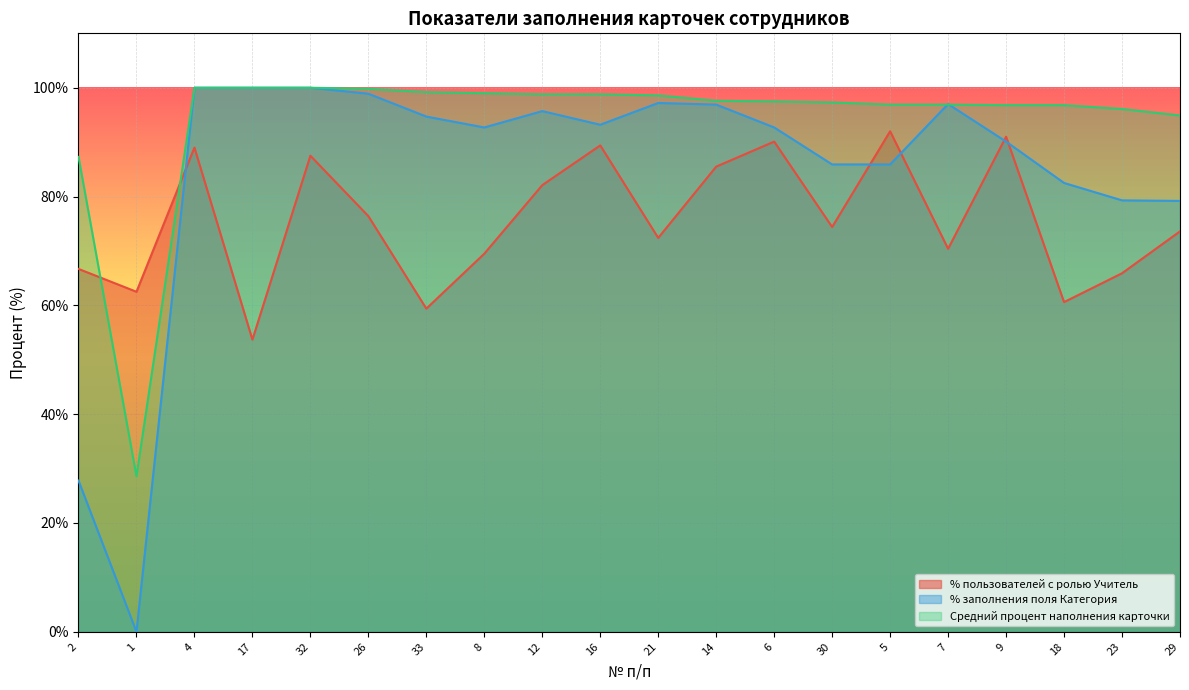

In % заполнения поля Категория, how many points are lower than both neighbors (excluding endpoints)?

3